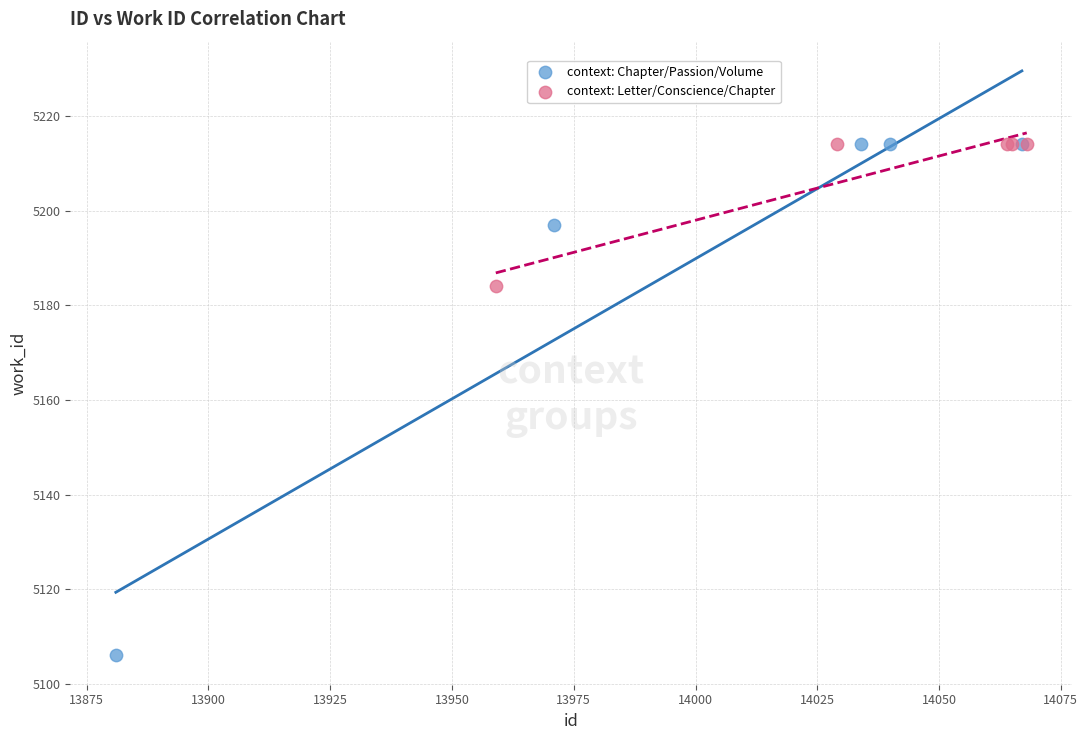

What are all the series names shown in the legend?

context: Chapter/Passion/Volume, context: Letter/Conscience/Chapter